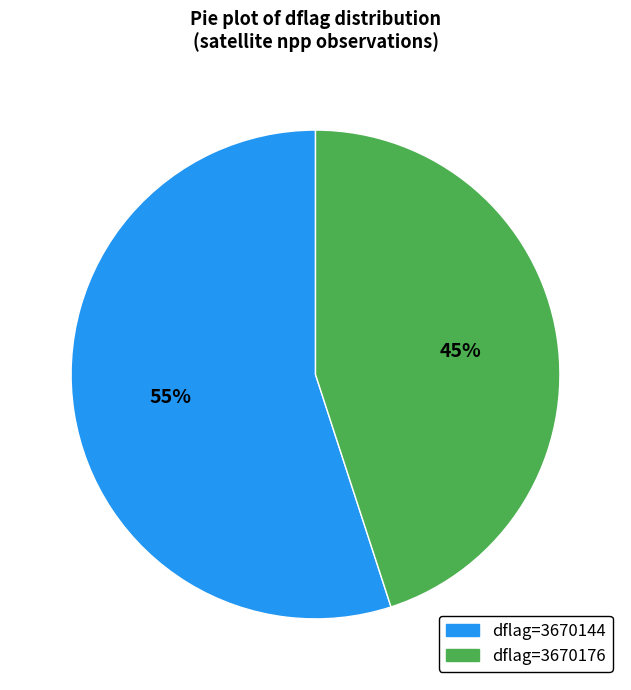

Count the number of slices in the pie.

2